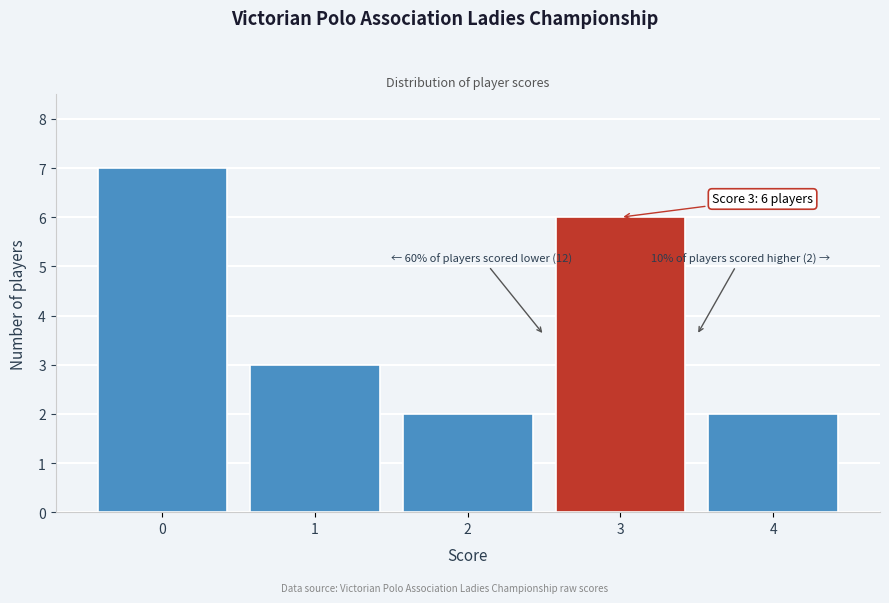

Reading right to left, what are all the values shown in this chart?

2	6	2	3	7